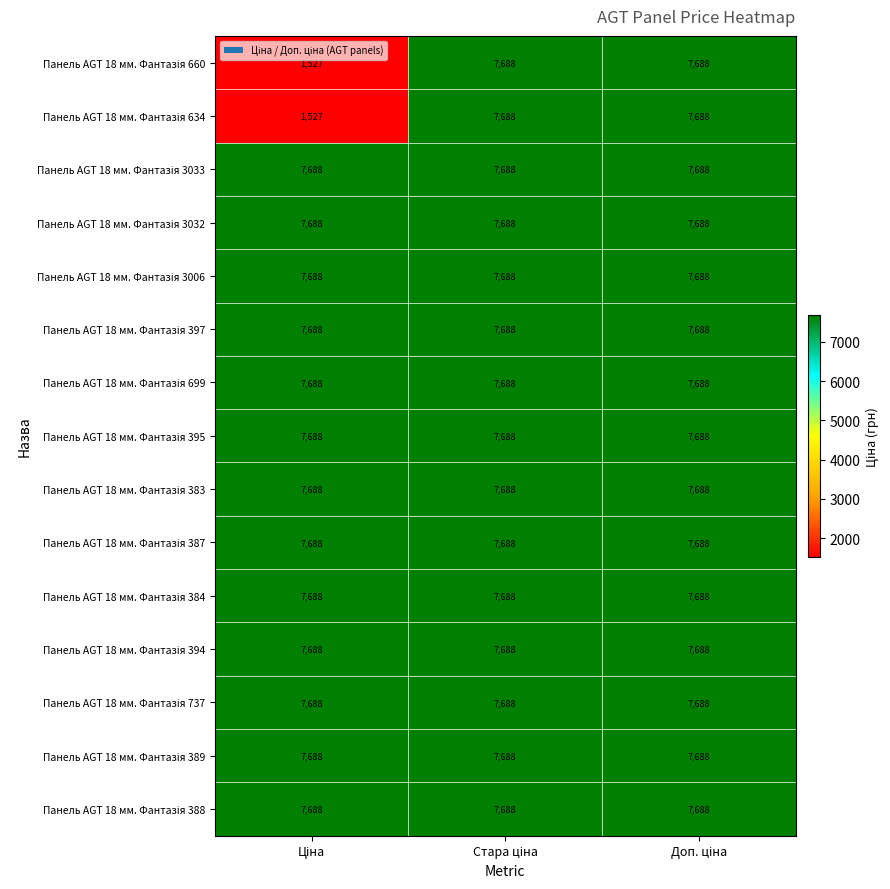

What is the greatest value displayed?

7688